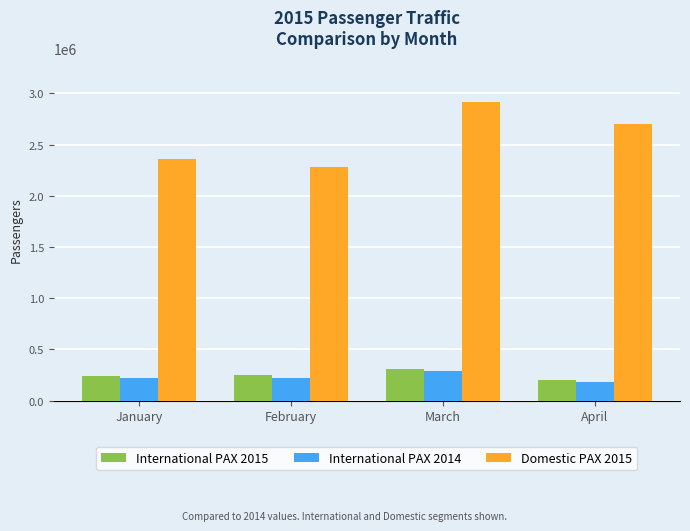

What is the value of the Domestic PAX 2015 bar at the 4th from the left?

2699423